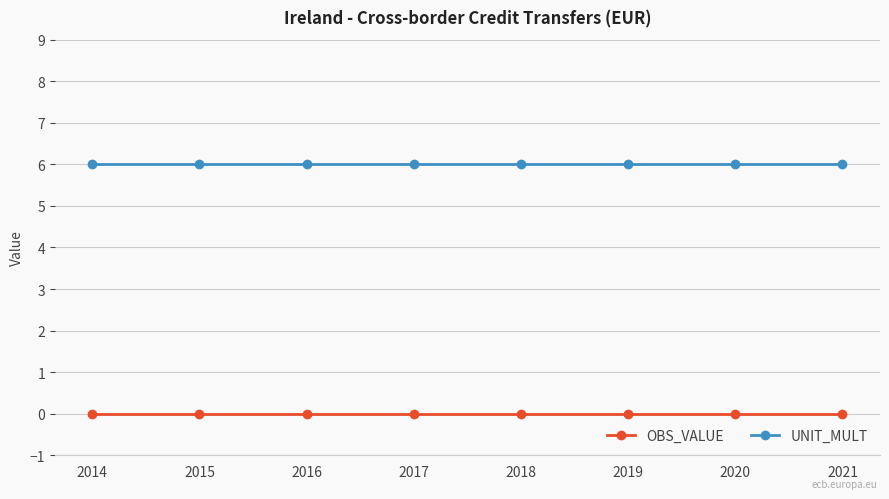

What is the value of the UNIT_MULT point at the 7th from the left?

6